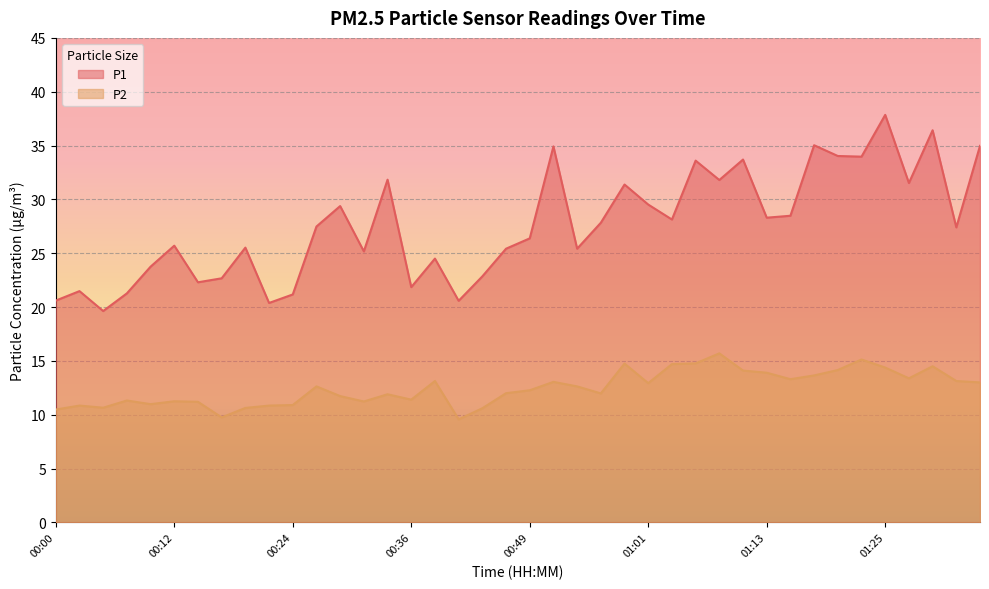

Between 00:34 and 00:41, which is larger?

00:34